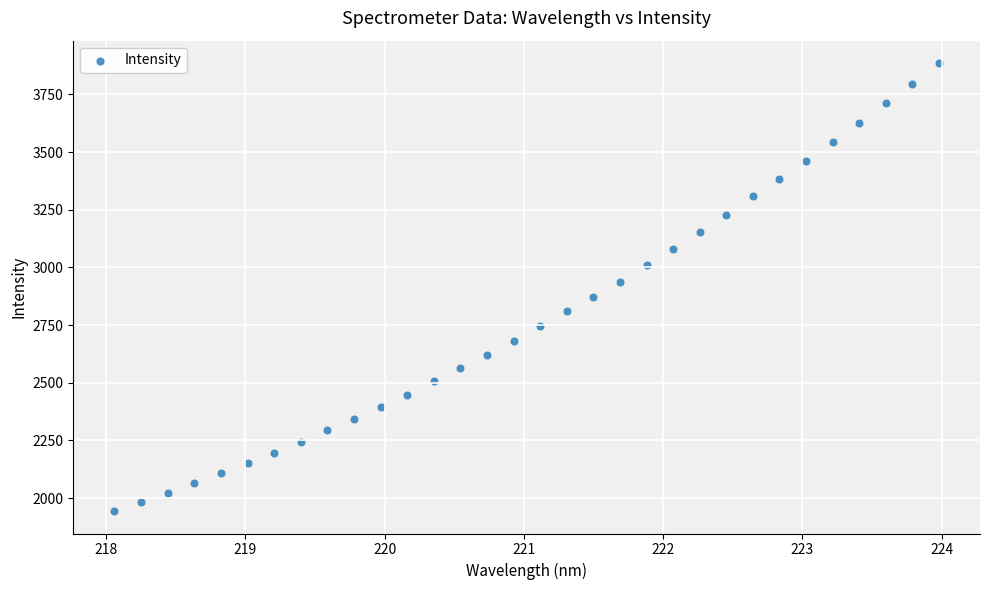

What is the range of X values (max minus min)?

5.9